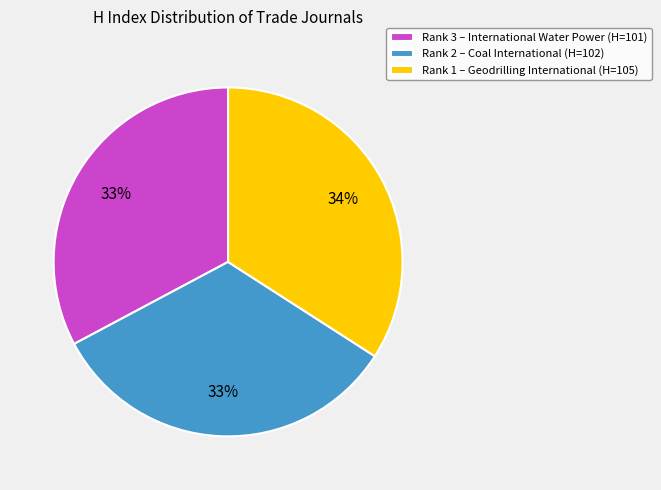

To the nearest percent, what is the average slice percentage?

33%